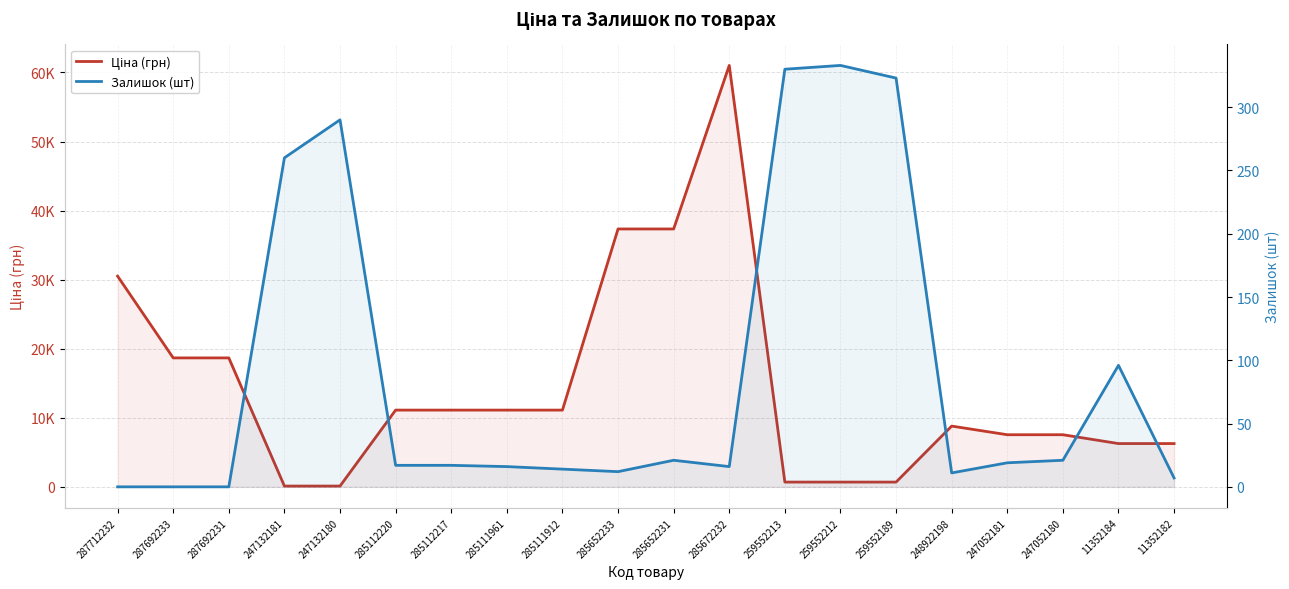

What is the difference between the second highest and minimum values in the Залишок (шт) series?

330.0